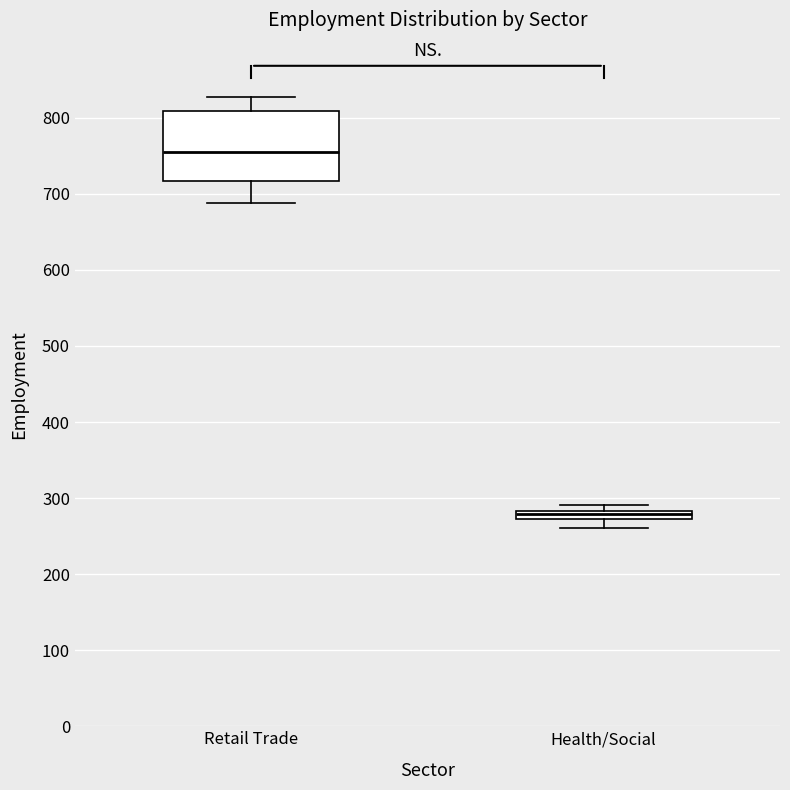

Which box is the tallest, from its lower edge to its upper edge?

Retail Trade